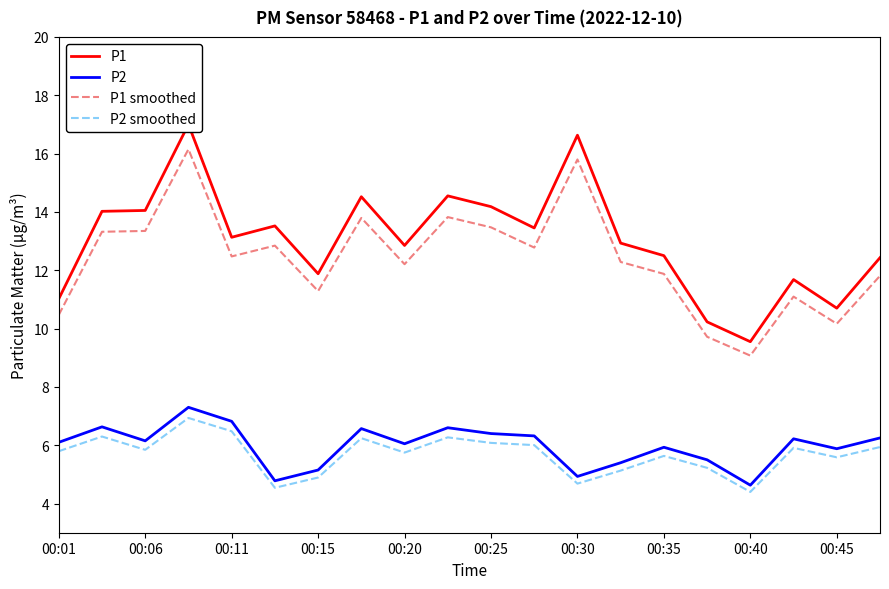

In P2, how many points are lower than both neighbors (excluding endpoints)?

6